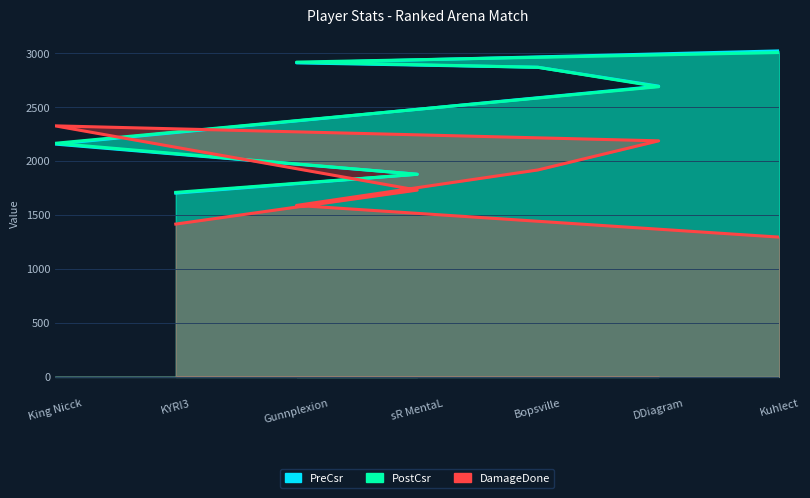

What is the label of the 2nd point from the right?

DDiagram